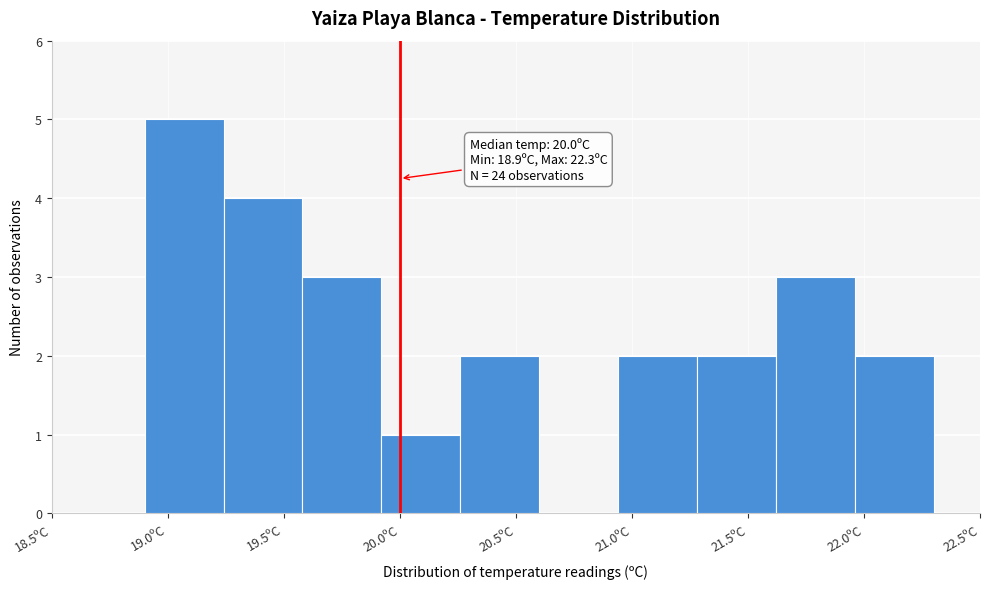

Which range on the x-axis has the tallest bar?

18.90 to 19.24